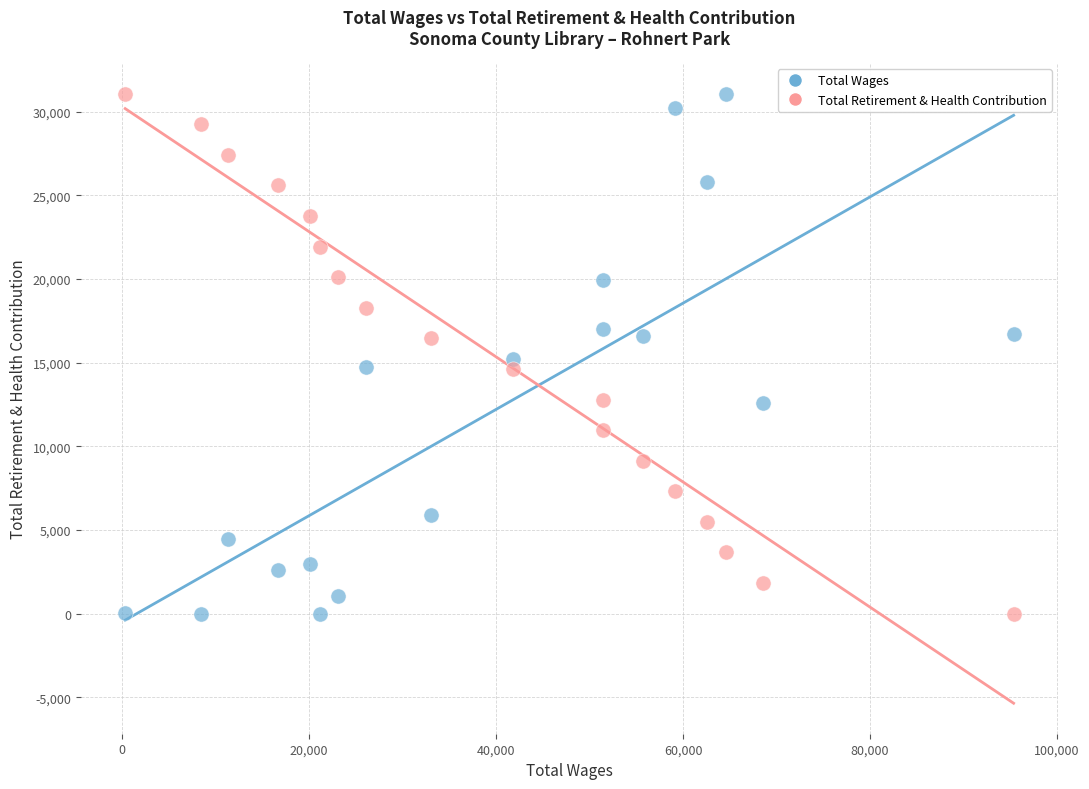

Across all data points, what is the range of X values (max minus min)?

95005